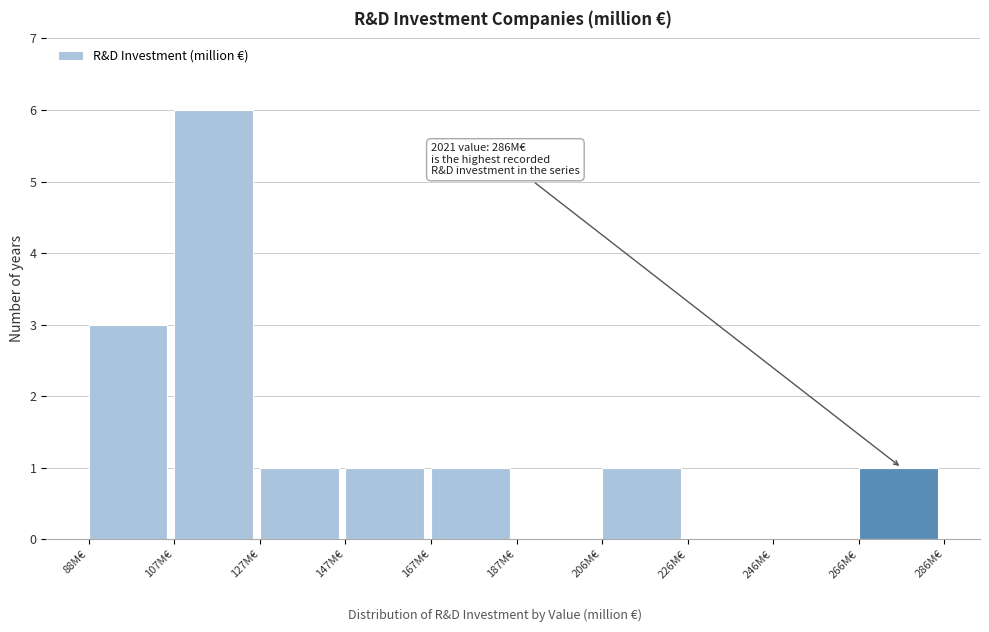

Over which range of the x-axis is the bar tallest?

107.8 to 127.6